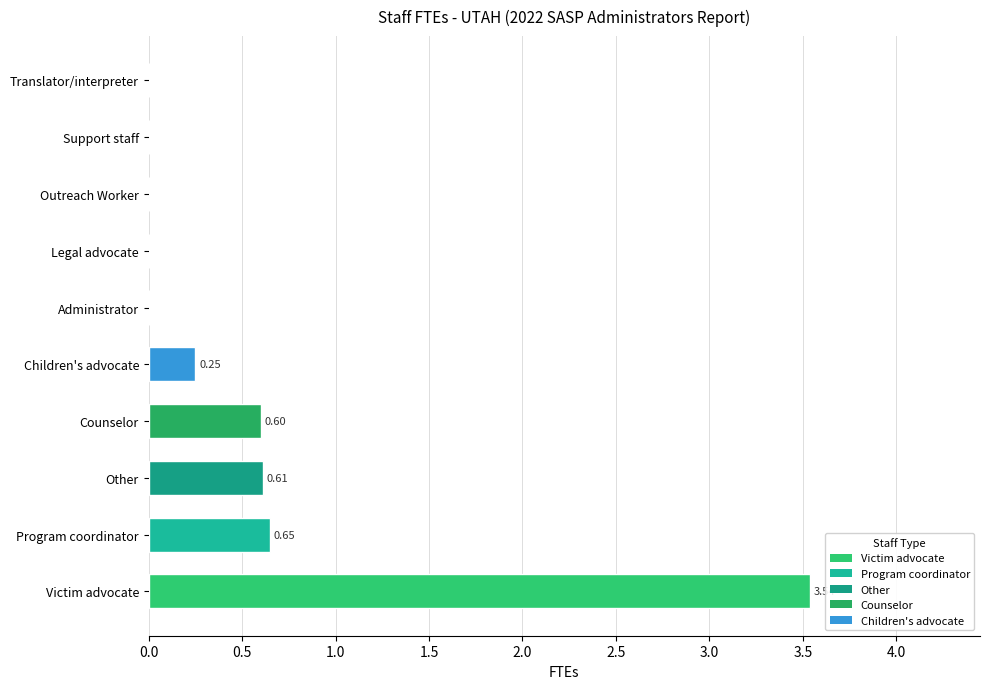

Which label corresponds to the largest value in the chart?

Victim advocate